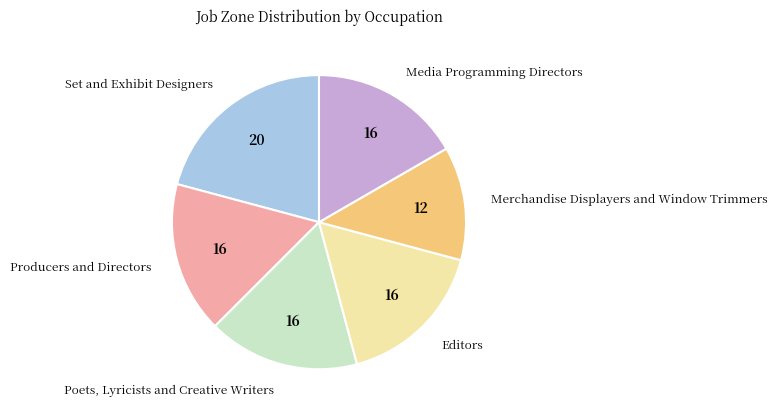

The Merchandise Displayers and Window Trimmers slice represents 12% of the pie. True or false?

True